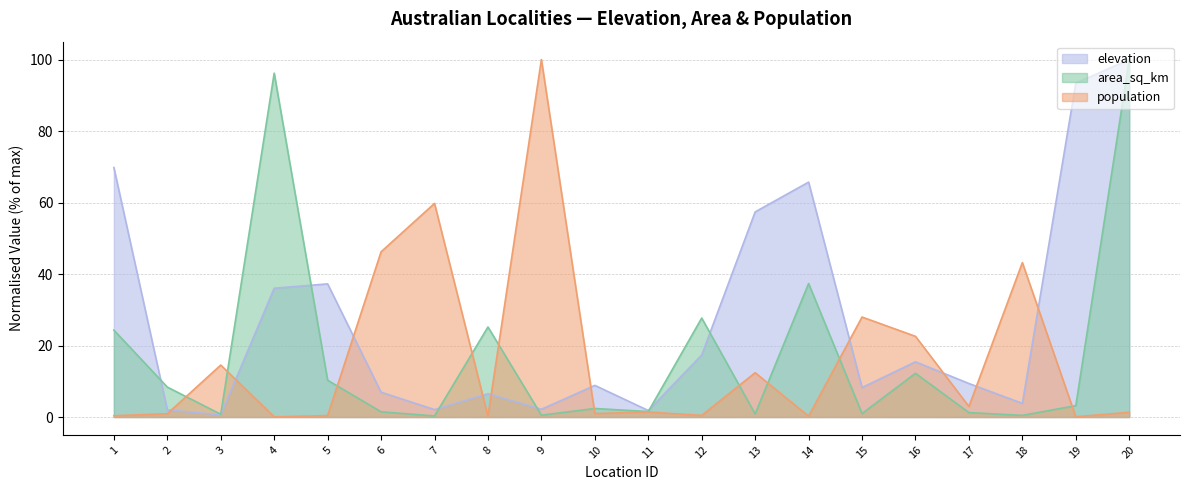

Count the number of categories in the chart.

20